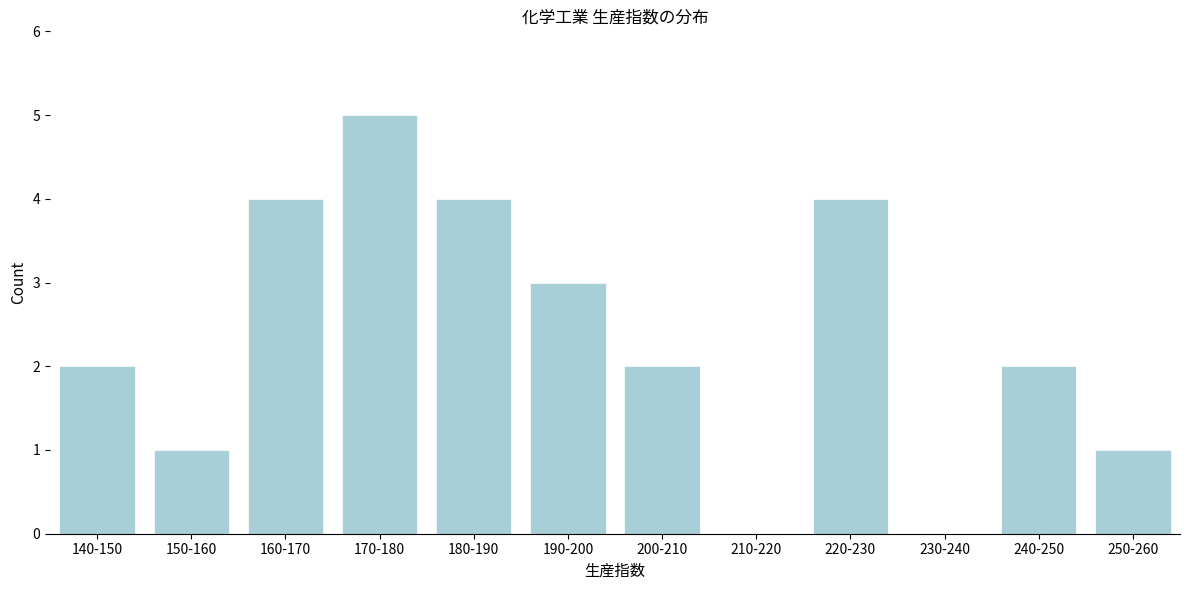

Reading right to left, transcribe all the data shown in this chart.

250-260=1	240-250=2	230-240=0	220-230=4	210-220=0	200-210=2	190-200=3	180-190=4	170-180=5	160-170=4	150-160=1	140-150=2